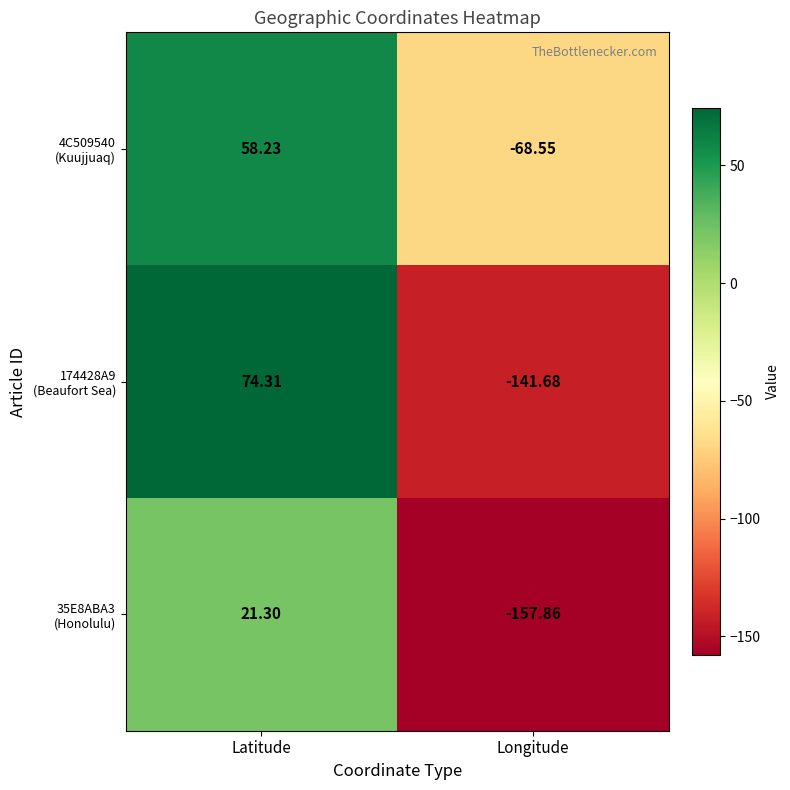

What is the spread (max minus min) of values at Latitude?

53.0